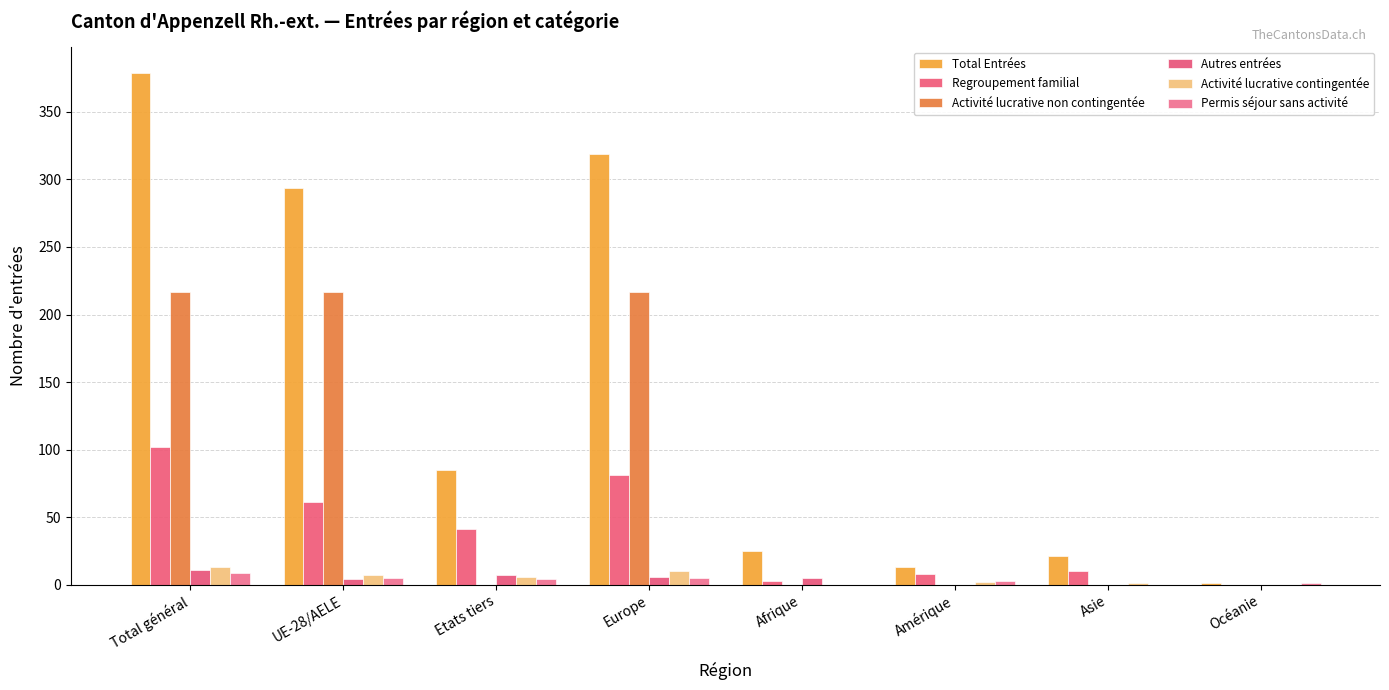

The value of Autres entrées at Total général is 11. True or false?

True